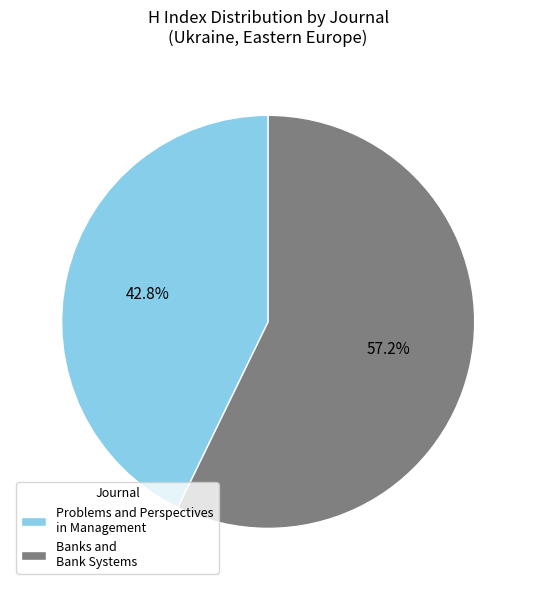

The Banks and Bank Systems slice represents 57% of the pie. True or false?

True